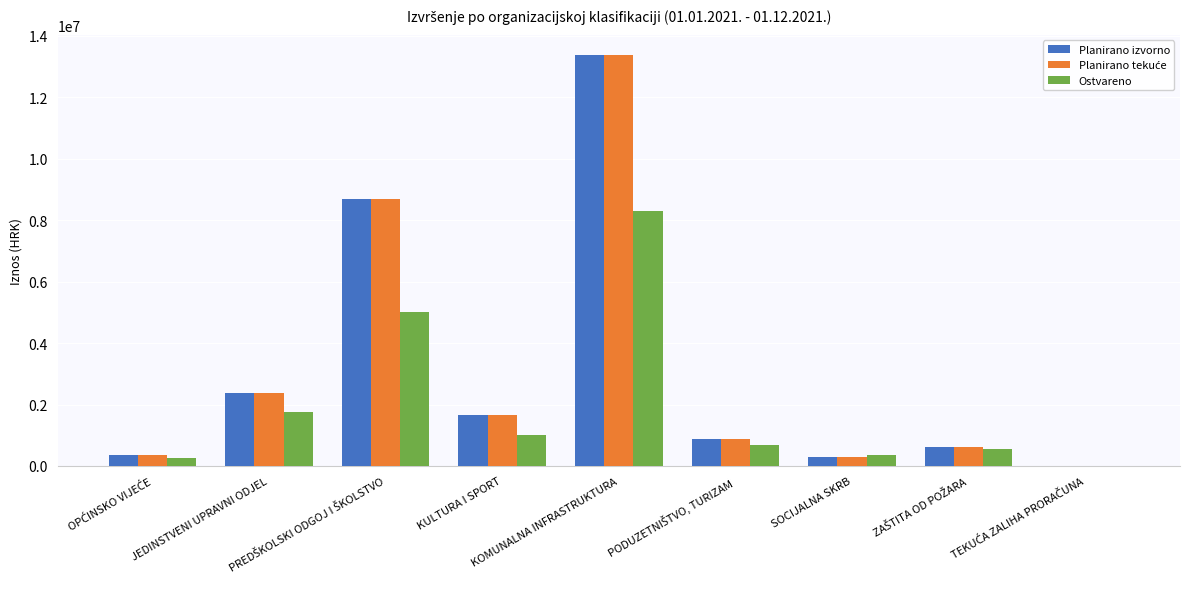

What is the greatest value displayed?

13362000.0